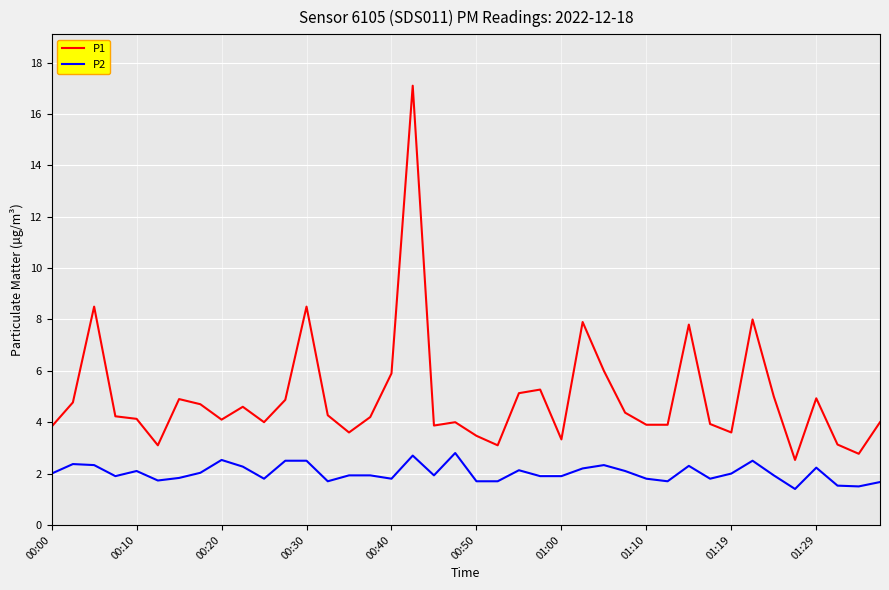

What is the highest value of the P2 series?

2.8